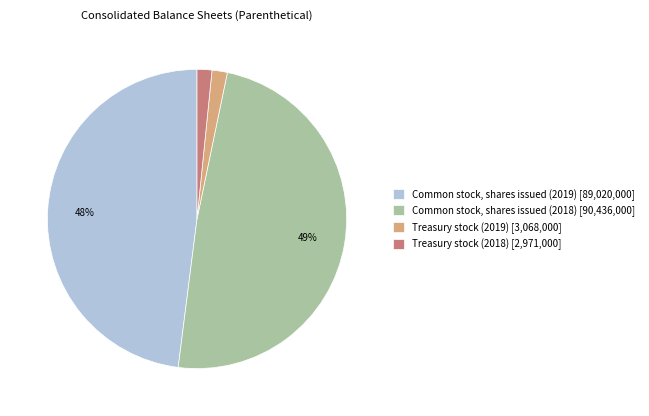

Is there any slice that represents more than half of the pie?

No